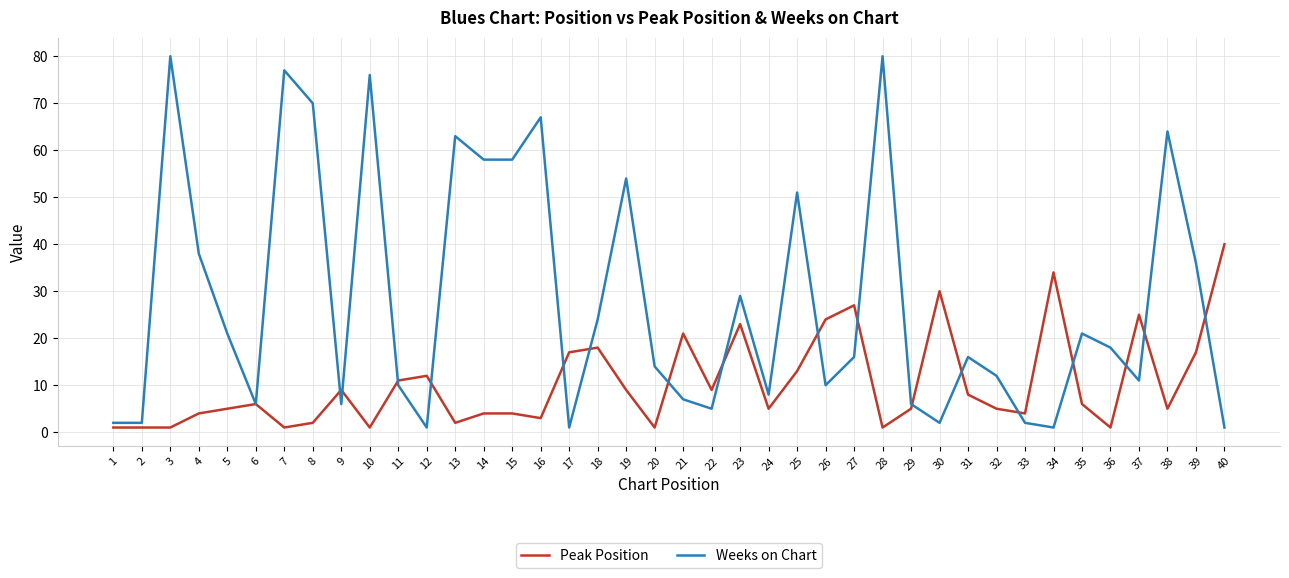

True or false: Peak Position has more than 1 interior local peaks.

True